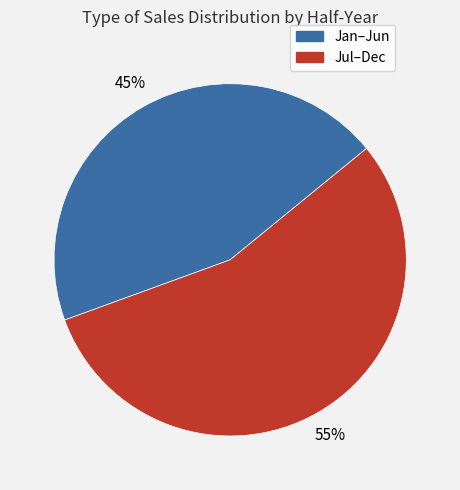

Is there any slice that represents more than half of the pie?

Yes